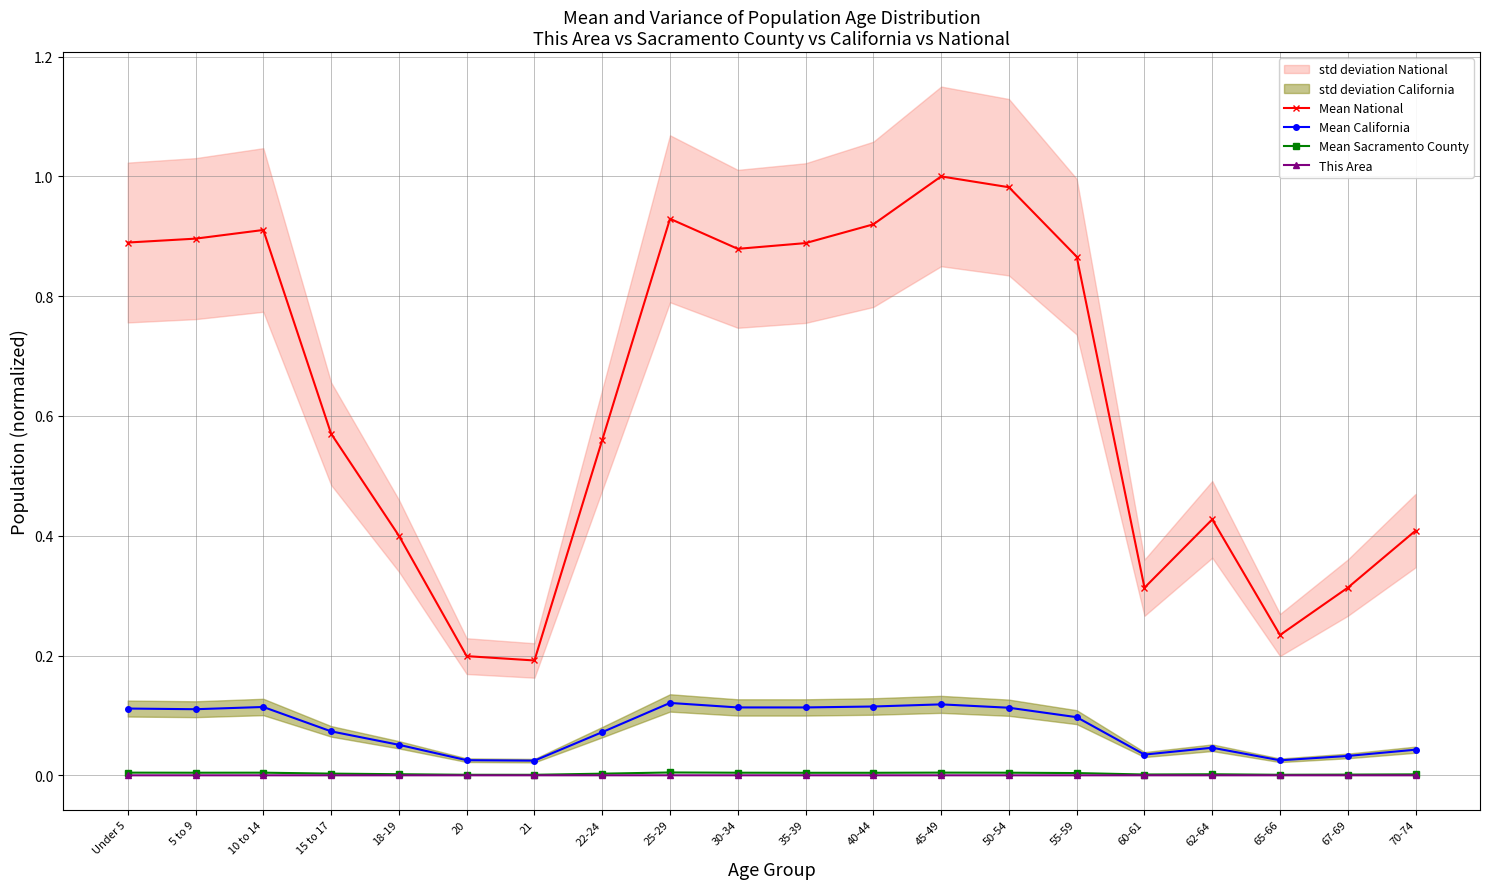

At which category does Mean California reach its first local valley?

5 to 9